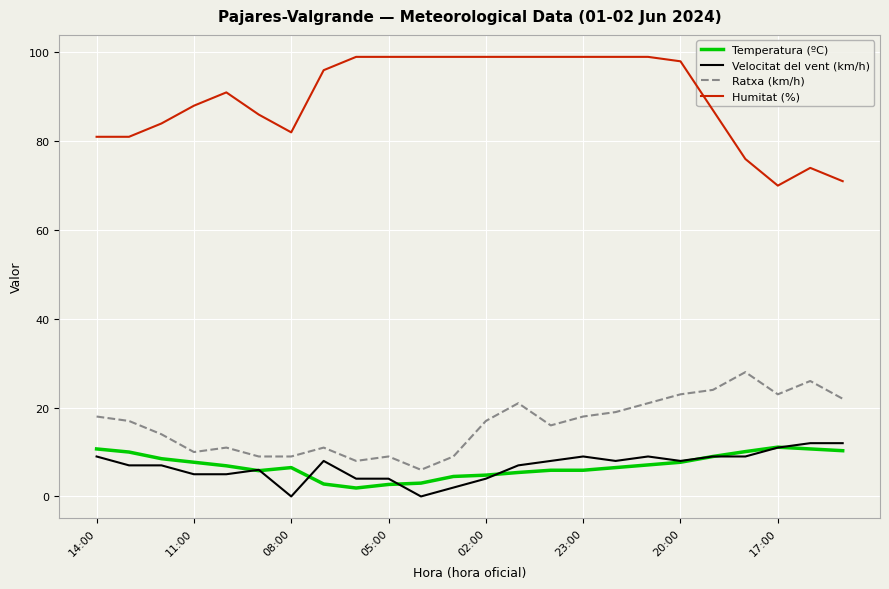

Which series has the largest total across all categories?

Humitat (%)